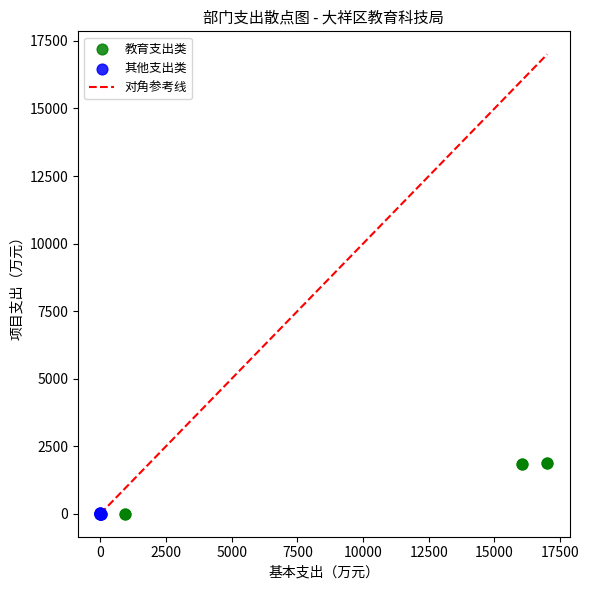

Which series reaches the maximum Y coordinate?

教育支出类